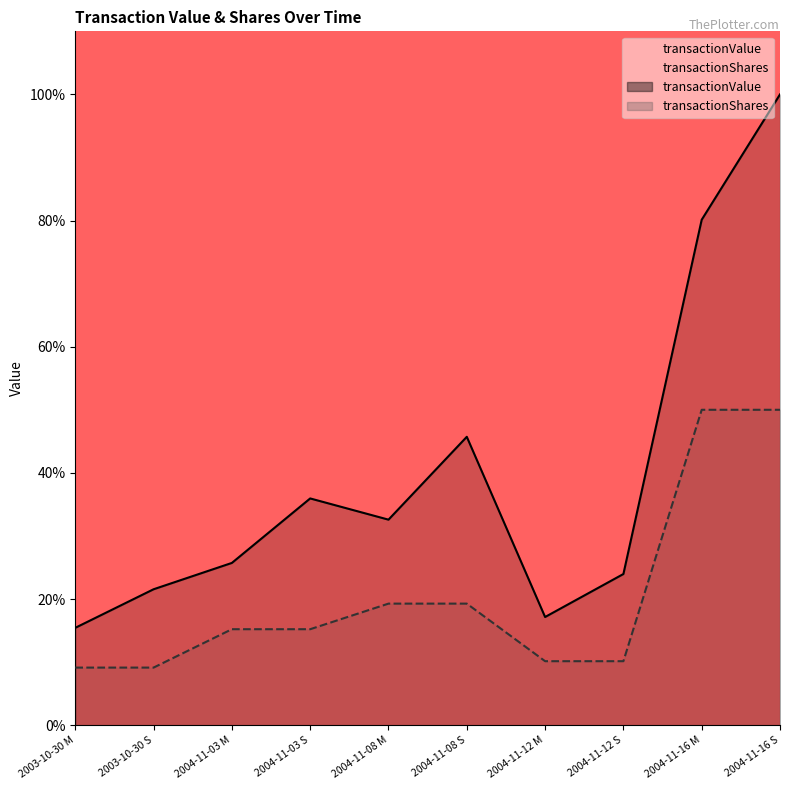

True or false: transactionValue has a value of 56.3 at 2004-11-08 M.

False